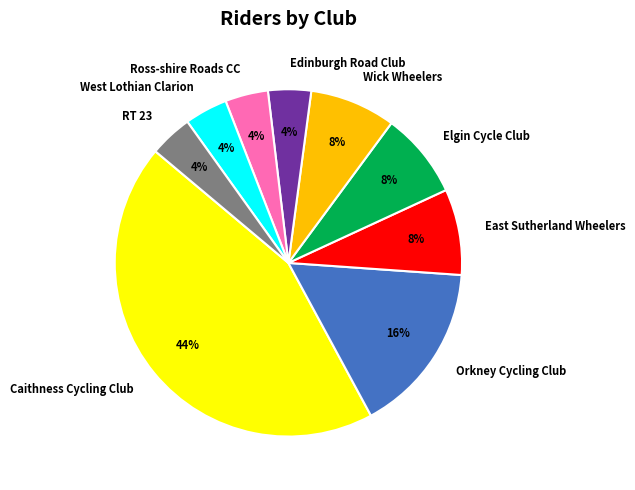

Does Edinburgh Road Club represent more than half of the total?

No